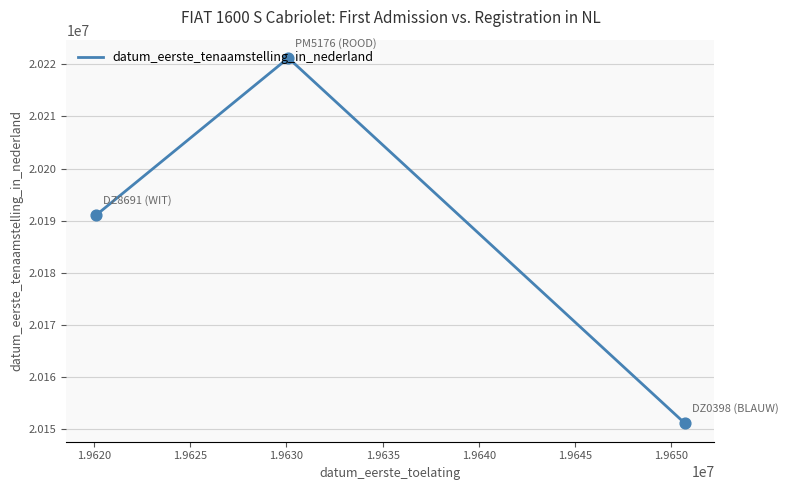

What is the difference between the maximum and minimum values?

70118